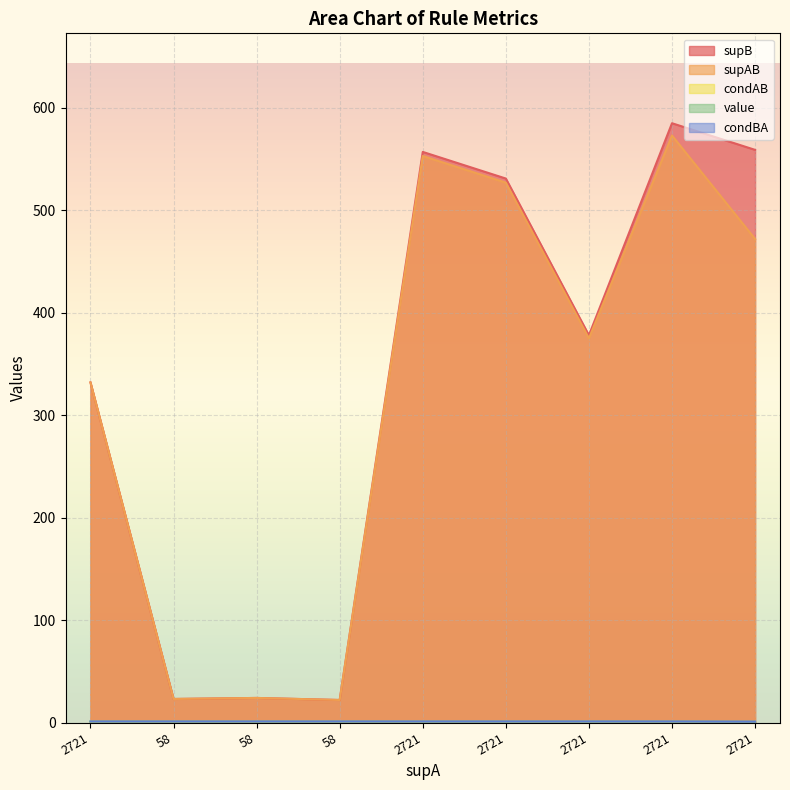

True or false: supAB has more than 1 points higher than both neighbors.

True